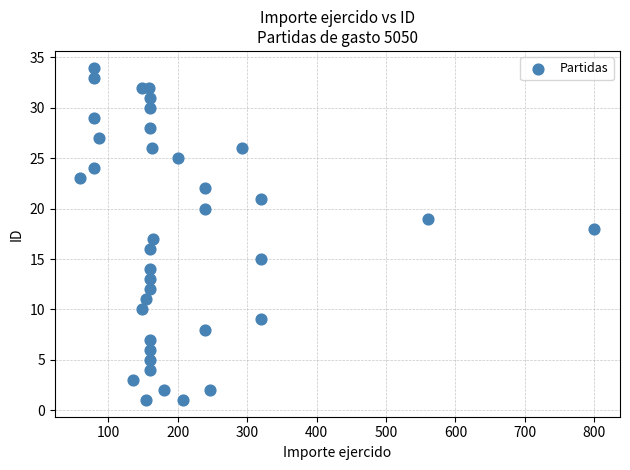

What is the range of X values (max minus min)?

740